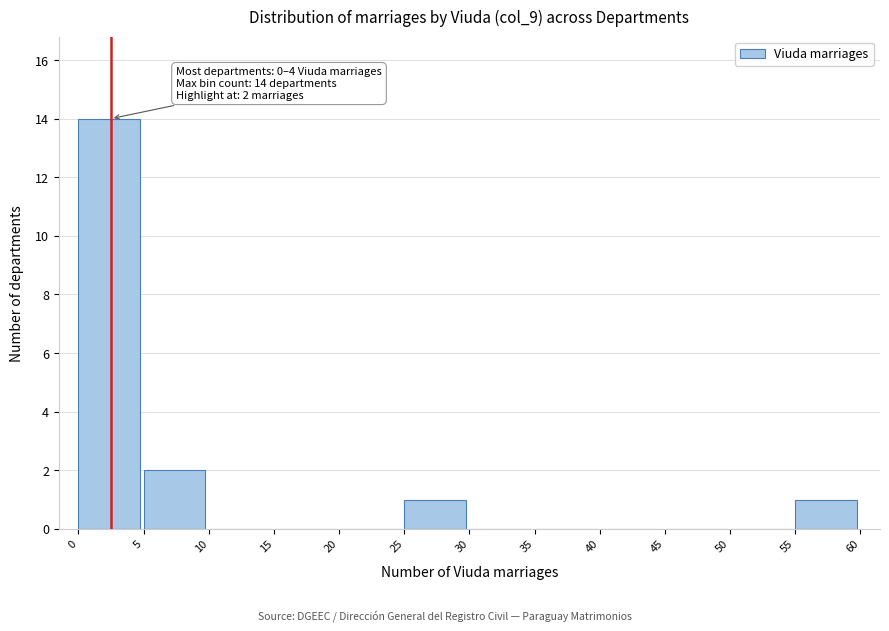

Over which range of the x-axis is the bar tallest?

0 to 5